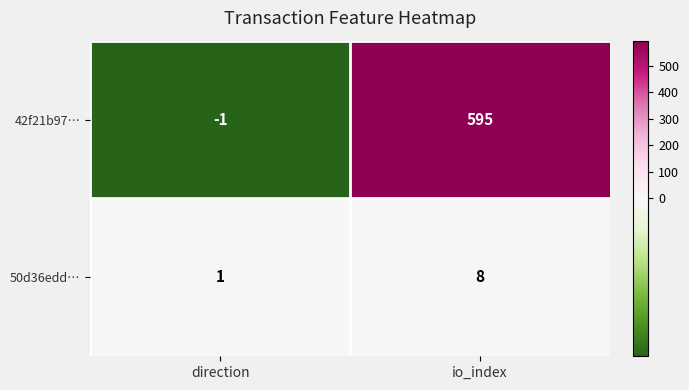

What is the difference between the 42f21b97… values at io_index and direction?

596